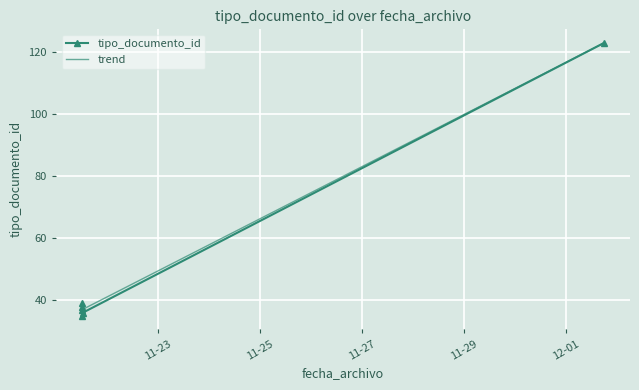

The value of tipo_documento_id at 12-01 is 74.2. True or false?

False